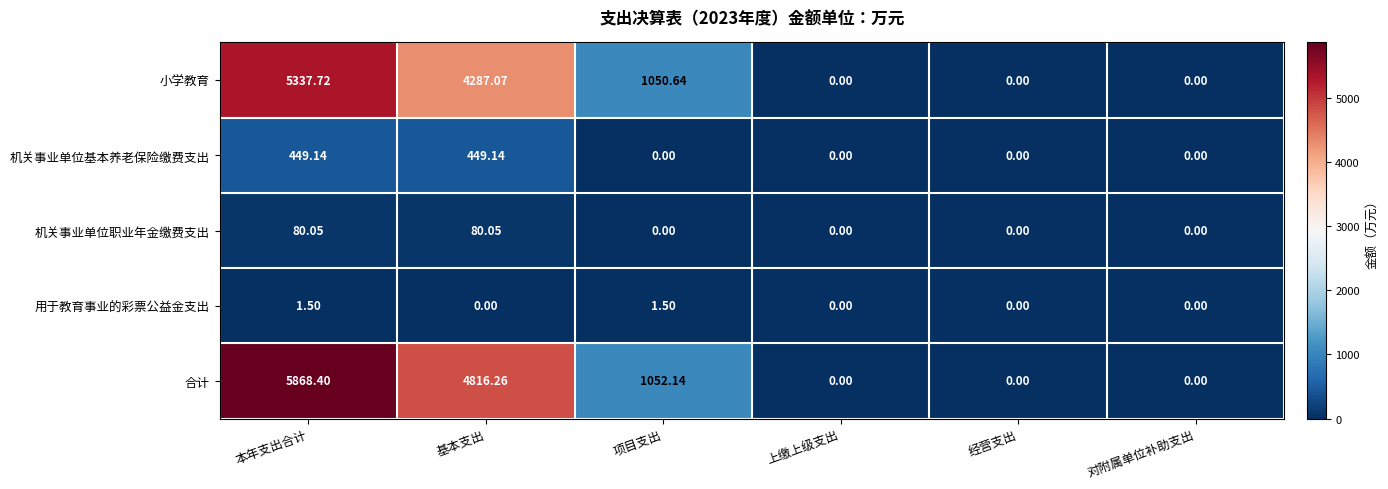

List the series in order of their peak value, highest first.

合计, 小学教育, 机关事业单位基本养老保险缴费支出, 机关事业单位职业年金缴费支出, 用于教育事业的彩票公益金支出